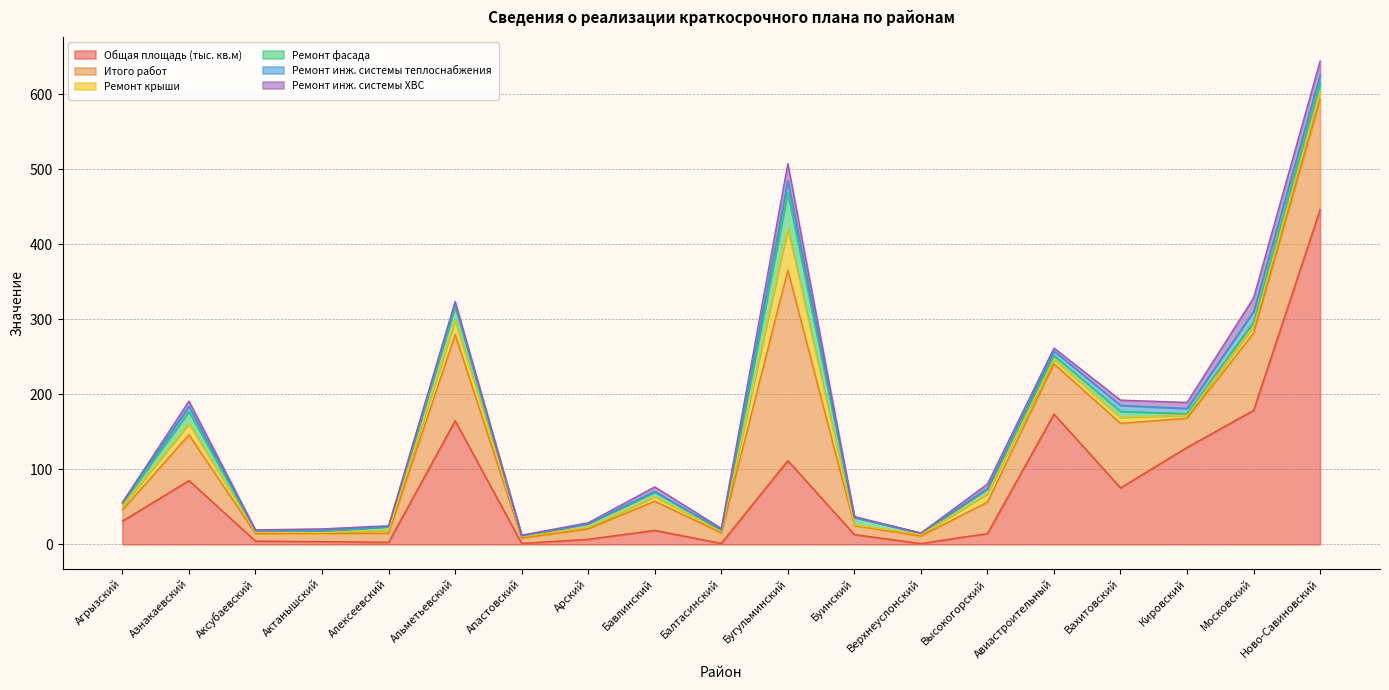

Reading left to right, transcribe all the data shown in this chart.

Общая площадь (тыс. кв.м): Агрызский=31.0	Азнакаевский=85.1	Аксубаевский=4.3	Актанышский=3.6	Алексеевский=2.8	Альметьевский=164.8	Апастовский=1.3	Арский=6.8	Бавлинский=18.7	Балтасинский=1.3	Бугульминский=111.7	Буинский=13.1	Верхнеуслонский=1.1	Высокогорский=14.4	Авиастроительный=173.8	Вахитовский=75.3	Кировский=129.3	Московский=178.7	Ново-Савиновский=446.5
Итого работ: Агрызский=15.0	Азнакаевский=61.0	Аксубаевский=10.0	Актанышский=11.0	Алексеевский=12.0	Альметьевский=115.0	Апастовский=7.0	Арский=14.0	Бавлинский=39.0	Балтасинский=14.0	Бугульминский=254.0	Буинский=12.0	Верхнеуслонский=10.0	Высокогорский=42.0	Авиастроительный=67.0	Вахитовский=86.0	Кировский=39.0	Московский=103.0	Ново-Савиновский=147.0
Ремонт крыши: Агрызский=5.0	Азнакаевский=15.0	Аксубаевский=2.0	Актанышский=1.0	Алексеевский=4.0	Альметьевский=19.0	Апастовский=2.0	Арский=2.0	Бавлинский=6.0	Балтасинский=2.0	Бугульминский=56.0	Буинский=1.0	Верхнеуслонский=2.0	Высокогорский=11.0	Авиастроительный=6.0	Вахитовский=8.0	Кировский=4.0	Московский=9.0	Ново-Савиновский=10.0
Ремонт фасада: Агрызский=4.0	Азнакаевский=16.0	Аксубаевский=2.0	Актанышский=2.0	Алексеевский=5.0	Альметьевский=18.0	Апастовский=1.0	Арский=5.0	Бавлинский=6.0	Балтасинский=2.0	Бугульминский=47.0	Буинский=10.0	Верхнеуслонский=2.0	Высокогорский=7.0	Авиастроительный=5.0	Вахитовский=8.0	Кировский=2.0	Московский=6.0	Ново-Савиновский=11.0
Ремонт инж. системы теплоснабжения: Агрызский=1.0	Азнакаевский=7.0	Аксубаевский=0.0	Актанышский=1.0	Алексеевский=0.0	Альметьевский=4.0	Апастовский=0.0	Арский=0.0	Бавлинский=1.0	Балтасинский=0.0	Бугульминский=16.0	Буинский=0.0	Верхнеуслонский=0.0	Высокогорский=0.0	Авиастроительный=6.0	Вахитовский=8.0	Кировский=7.0	Московский=14.0	Ново-Савиновский=11.0
Ремонт инж. системы ХВС: Агрызский=0.0	Азнакаевский=7.0	Аксубаевский=1.0	Актанышский=2.0	Алексеевский=1.0	Альметьевский=3.0	Апастовский=1.0	Арский=1.0	Бавлинский=6.0	Балтасинский=2.0	Бугульминский=23.0	Буинский=1.0	Верхнеуслонский=0.0	Высокогорский=6.0	Авиастроительный=4.0	Вахитовский=7.0	Кировский=8.0	Московский=18.0	Ново-Савиновский=19.0